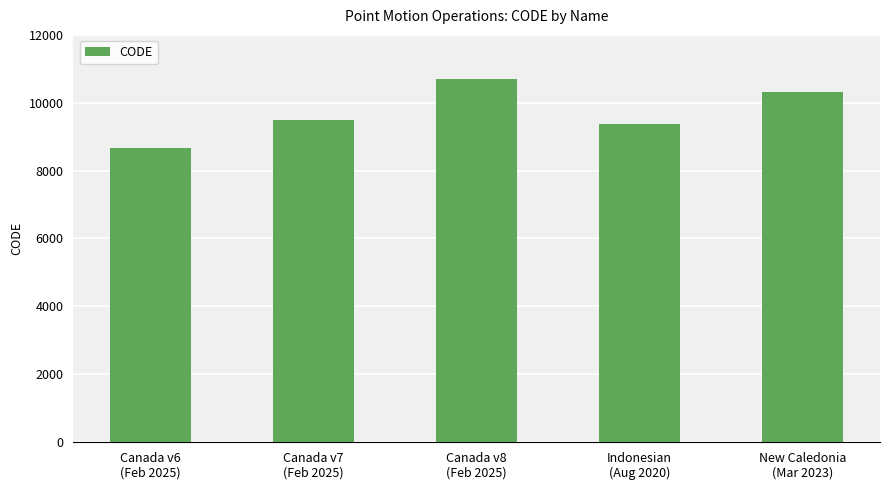

Rank the categories by value from highest to lowest.

Canada v8
(Feb 2025), New Caledonia
(Mar 2023), Canada v7
(Feb 2025), Indonesian
(Aug 2020), Canada v6
(Feb 2025)